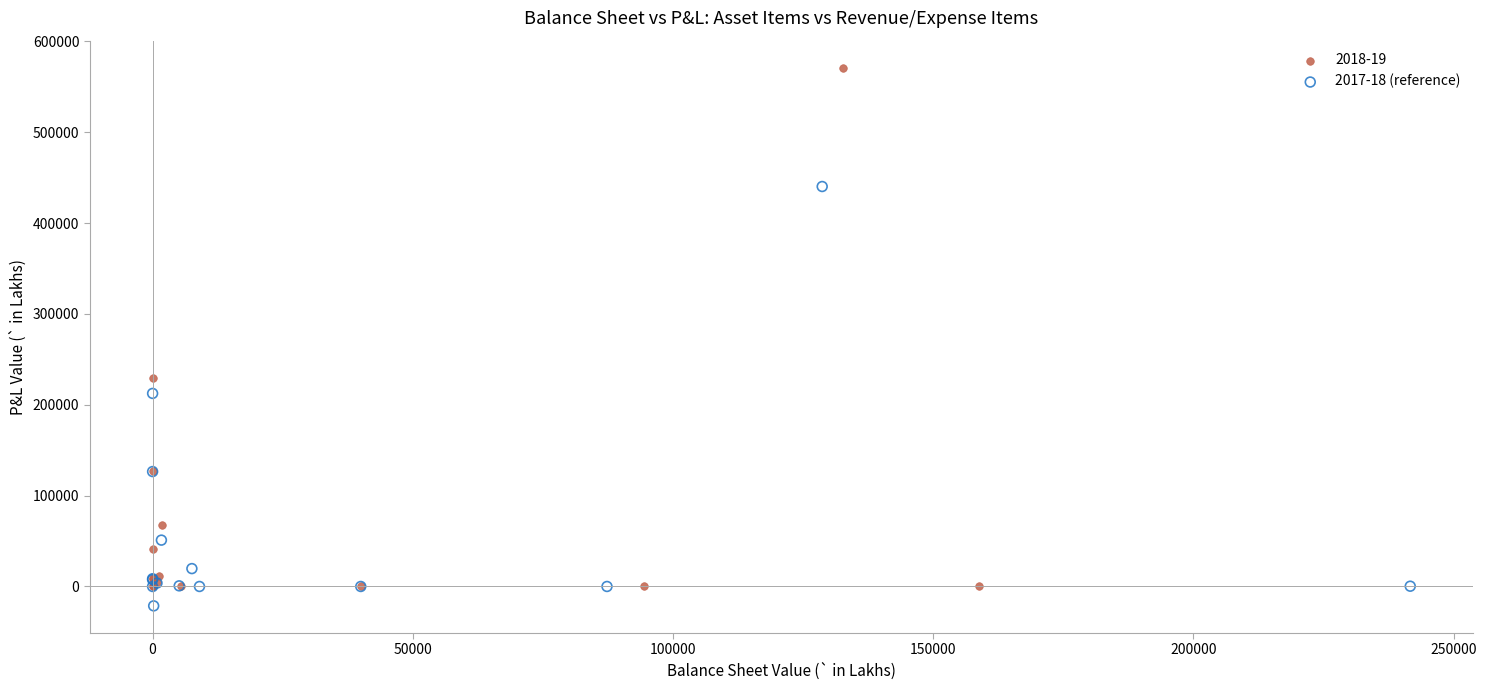

Which series has the widest spread of Y values?

2018-19